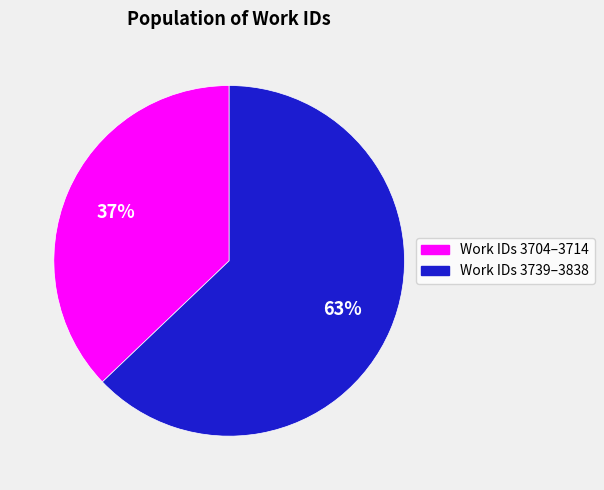

To the nearest percent, what is the average slice percentage?

50%